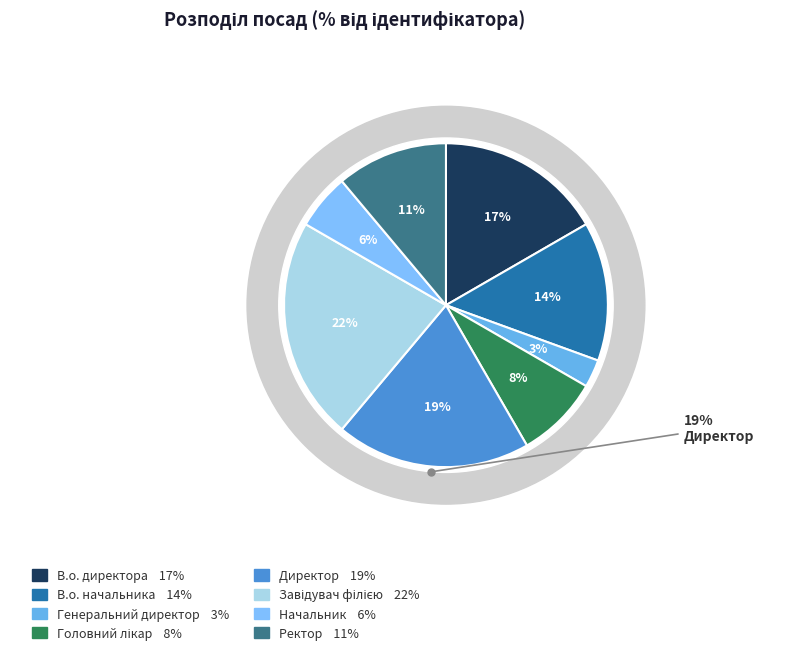

Is Завідувач філією the majority of the pie?

No